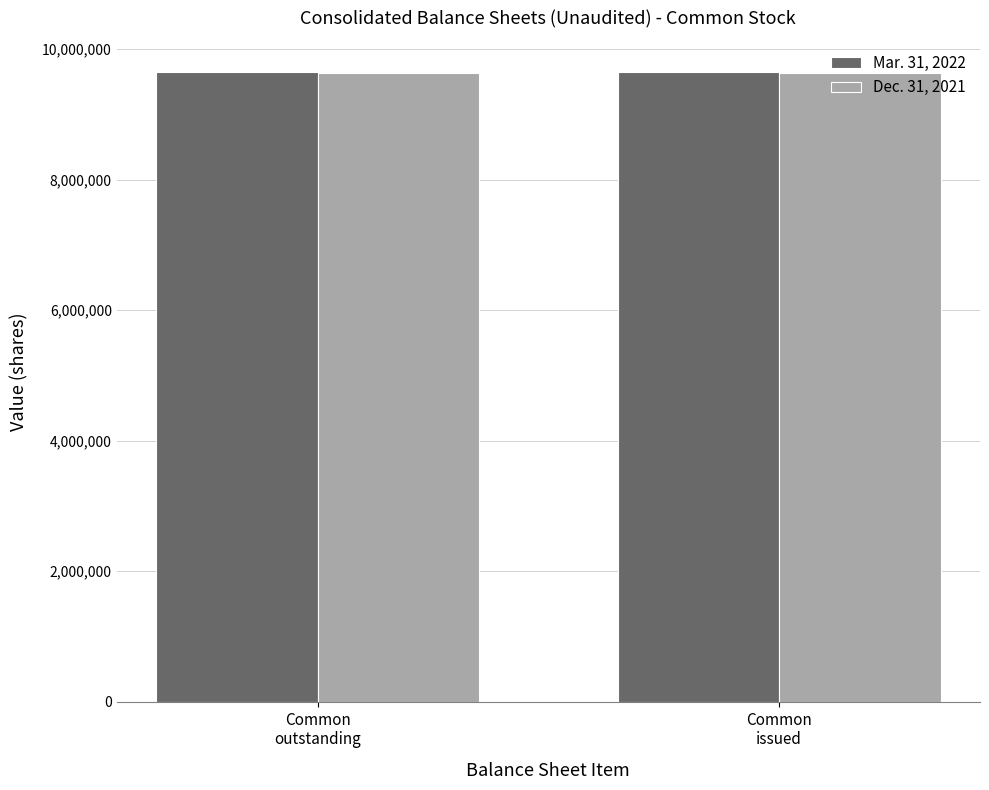

What is the minimum value shown in the chart?

9640545